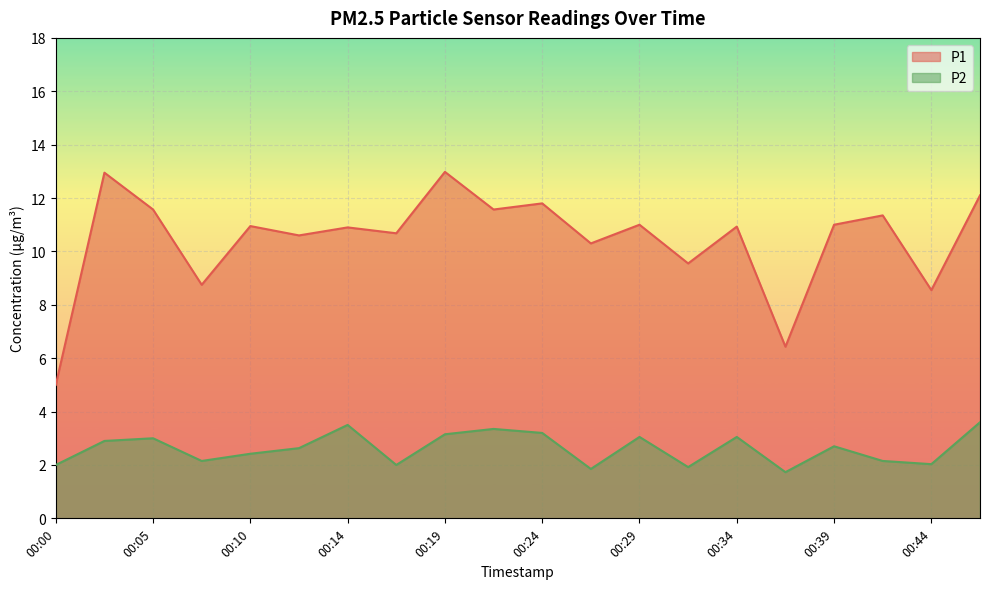

Which label corresponds to the largest value in the chart?

00:19